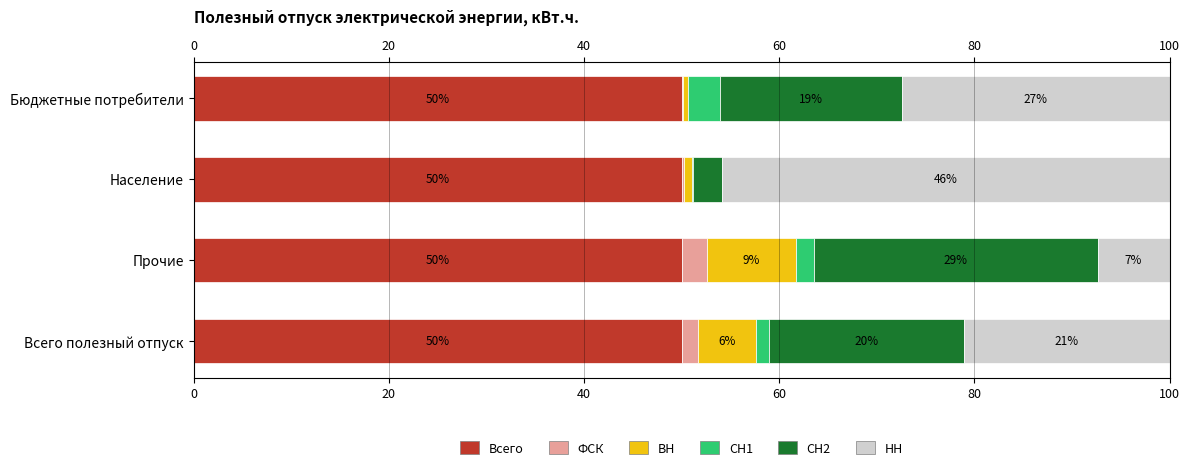

What is the approximate value of Всего at Прочие?

50.0